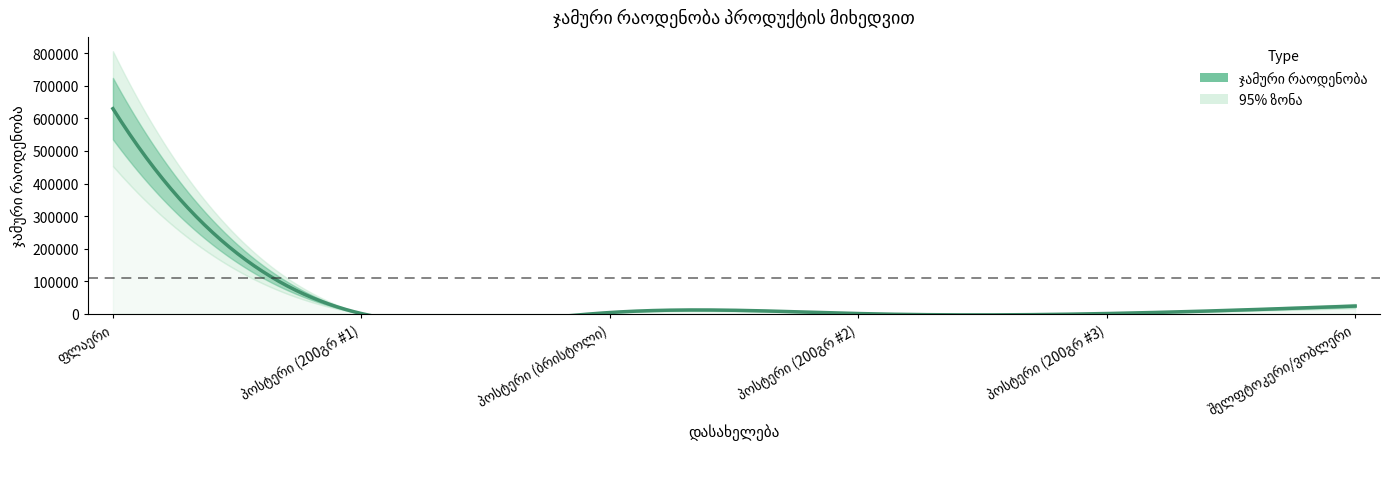

Which category has the highest value across all series?

ფლაერი